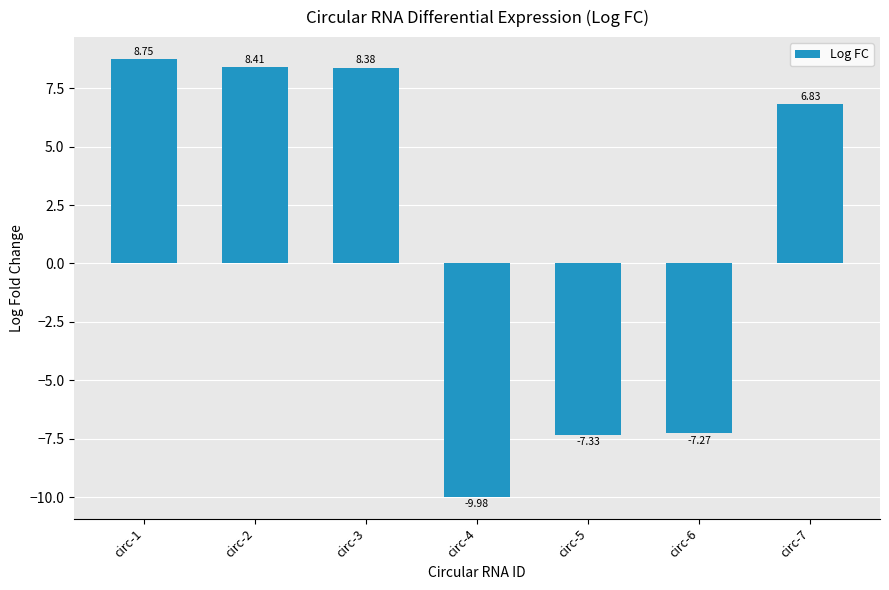

What is the difference between the values at circ-4 and circ-6?

2.7